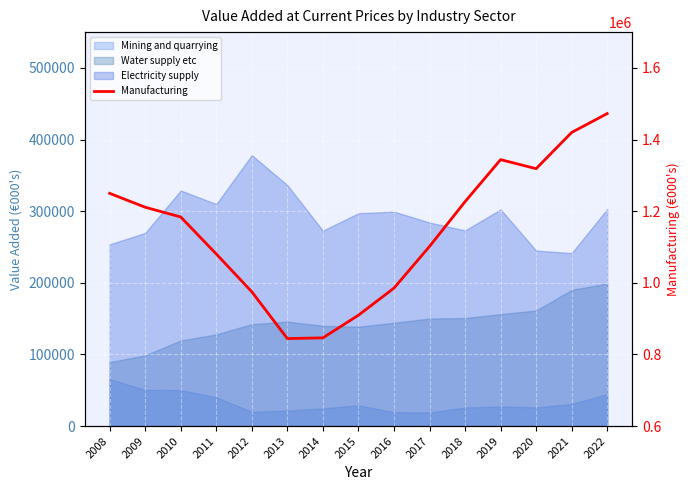

What is the greatest value displayed?

1472537